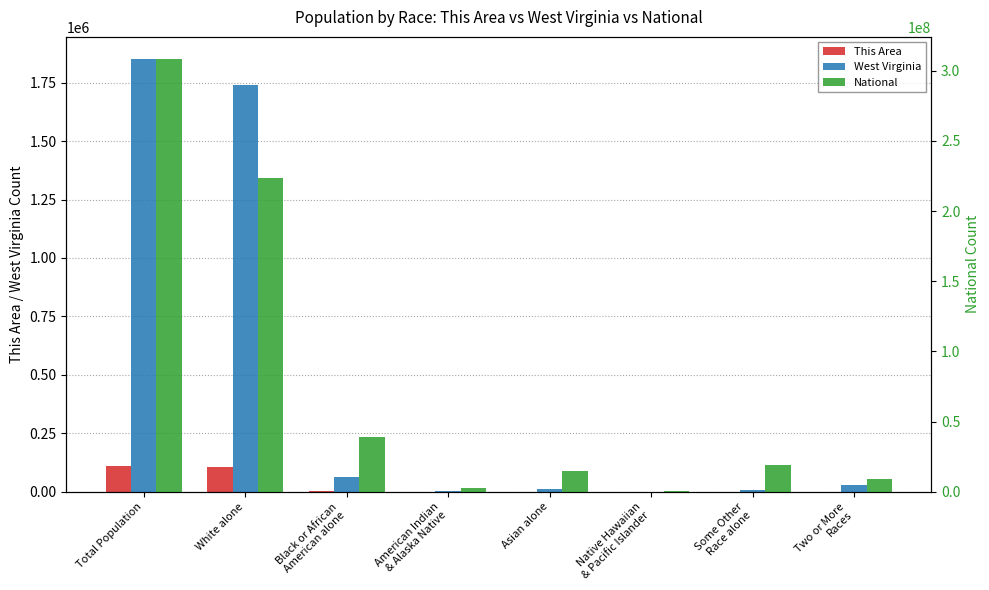

What position from the right is Native Hawaiian
& Pacific Islander?

3